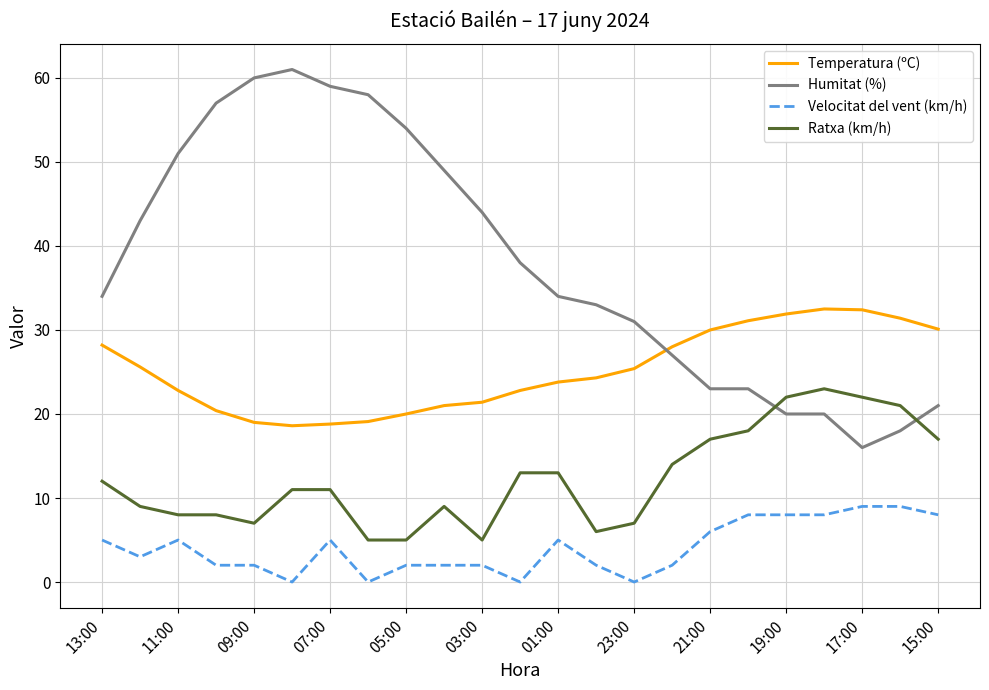

Which series ends up on top after the final intersection of Humitat (%) and Ratxa (km/h)?

Humitat (%)